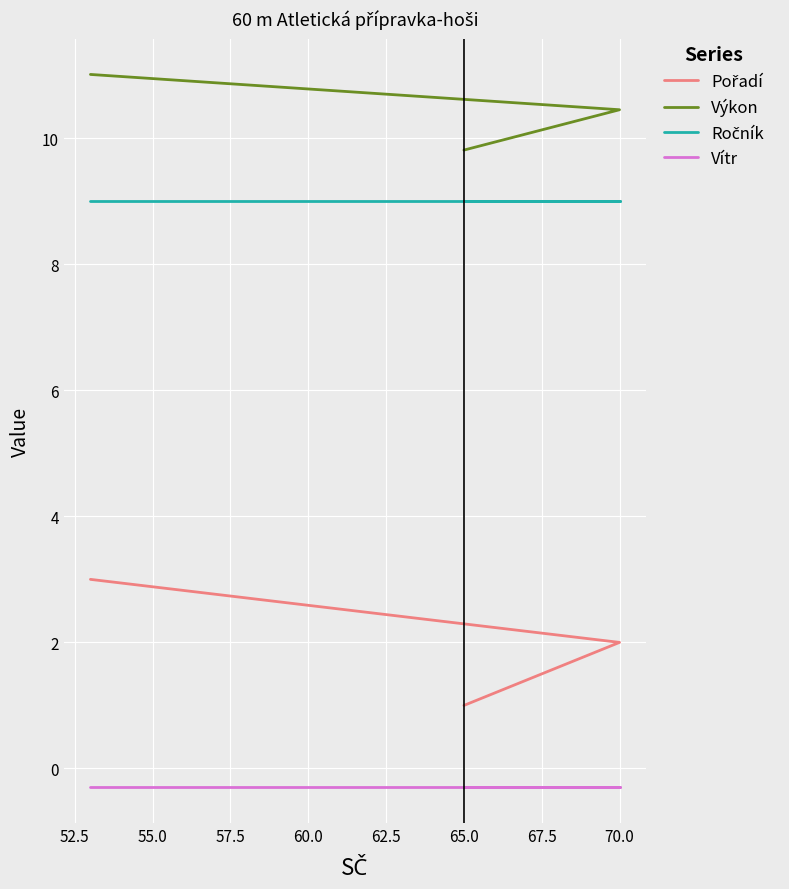

How many lines are shown in the chart?

4